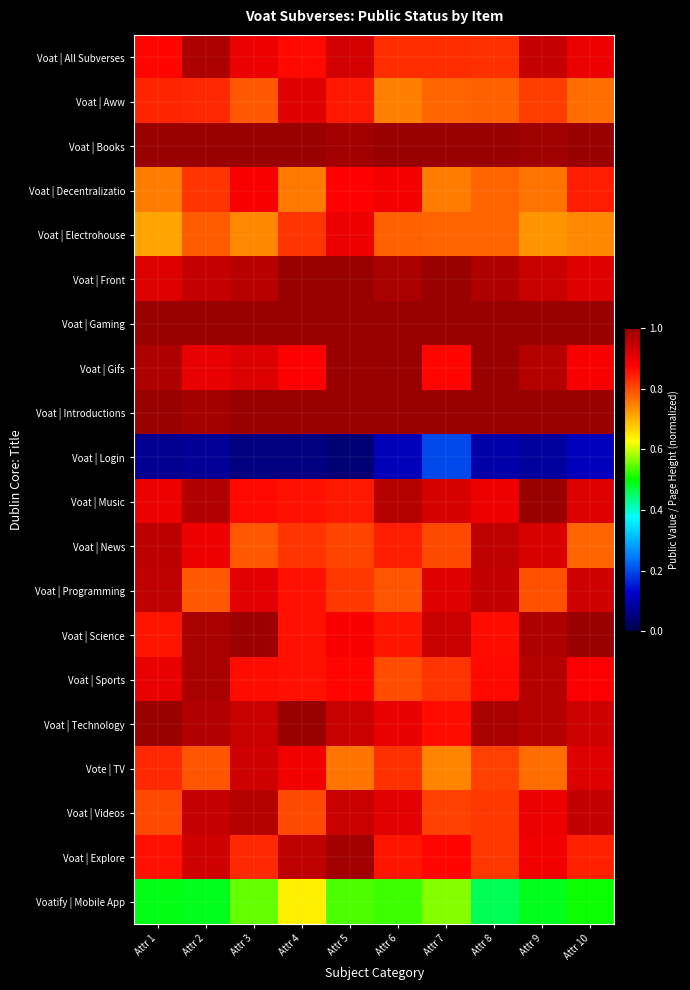

What is the greatest value displayed?

1.0